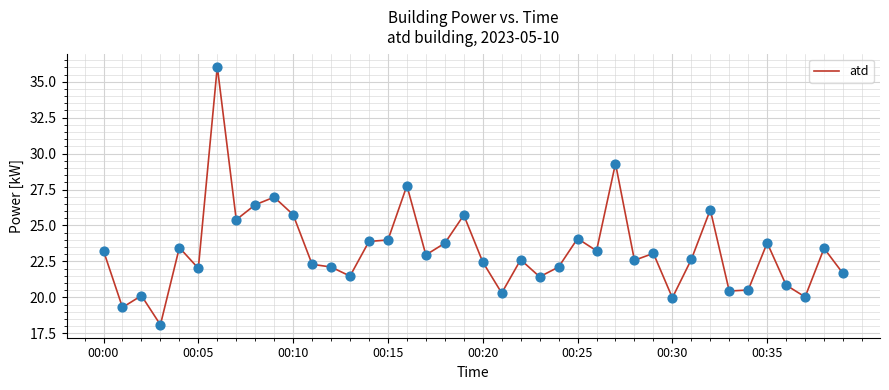

What is the difference between the maximum and minimum values?

18.0